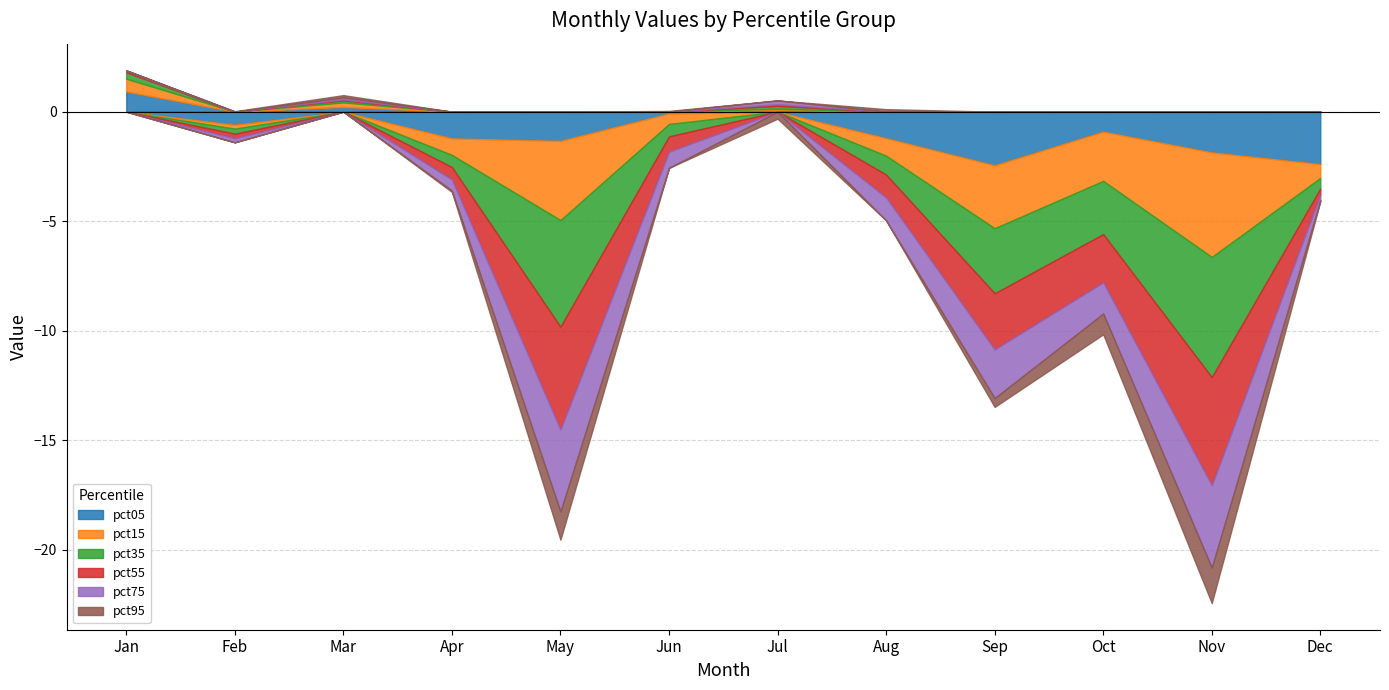

How many interior local peaks does the pct95 series have?

3